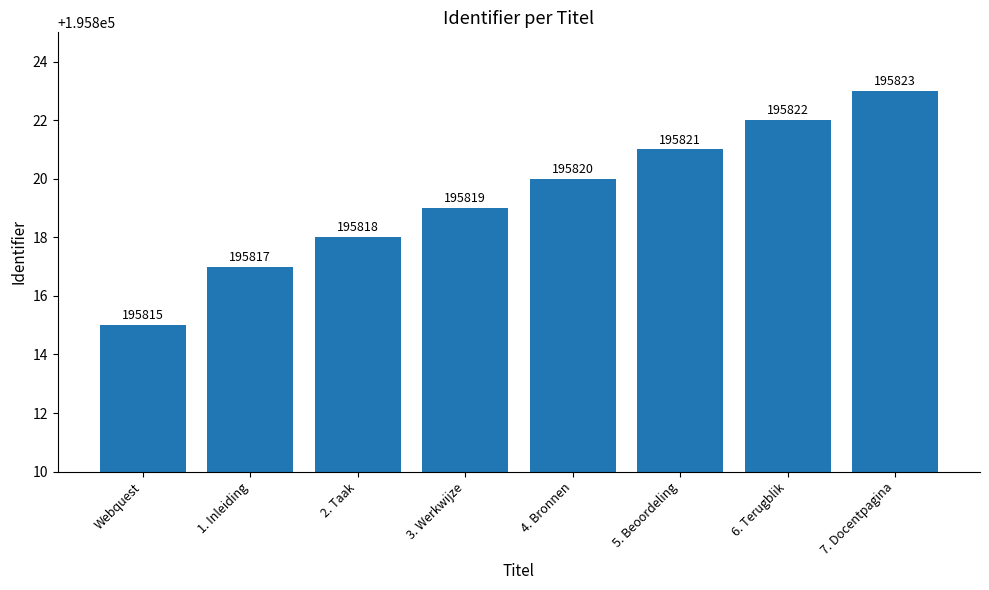

What is the sum of the values at 1. Inleiding and 7. Docentpagina?

391640